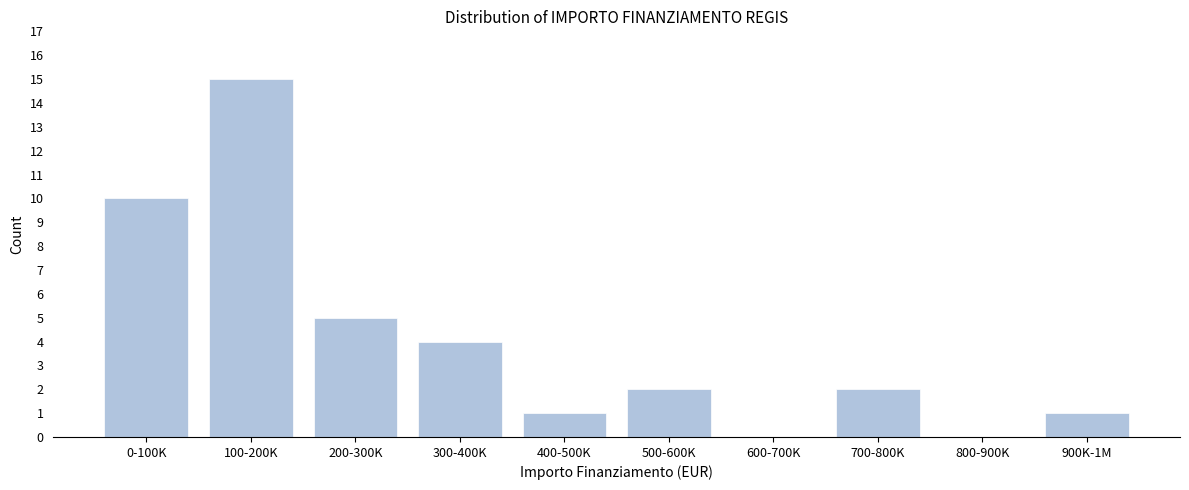

Reading left to right, what are all the values shown in this chart?

0-100K=10	100-200K=15	200-300K=5	300-400K=4	400-500K=1	500-600K=2	600-700K=0	700-800K=2	800-900K=0	900K-1M=1